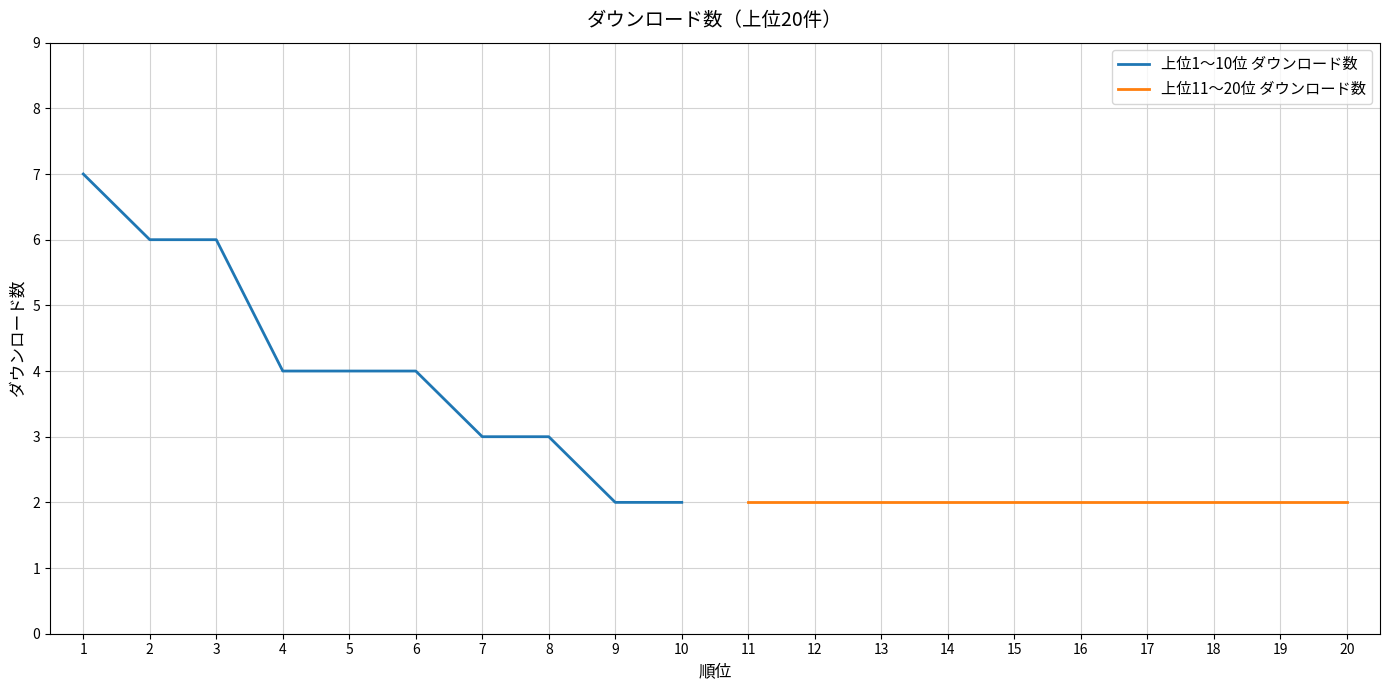

Does the chart display data point markers on the line(s)?

No